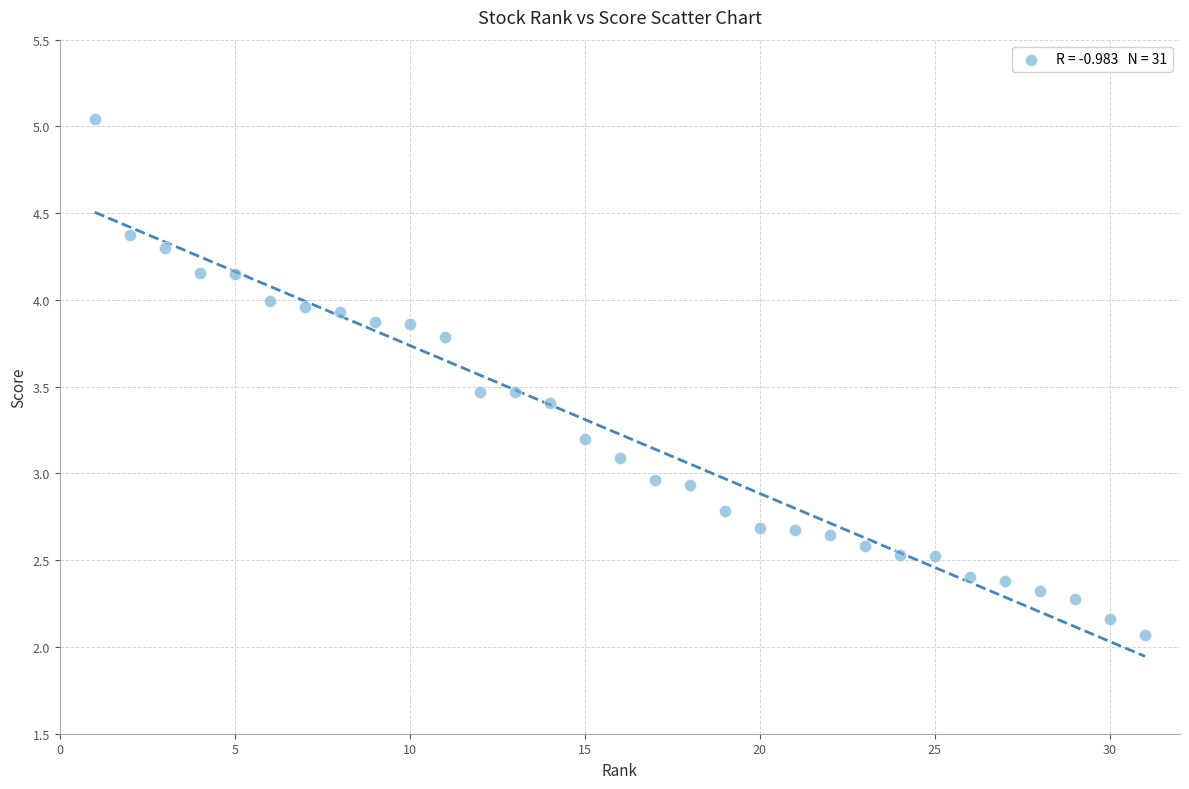

What is the range of Y values (max minus min)?

3.0